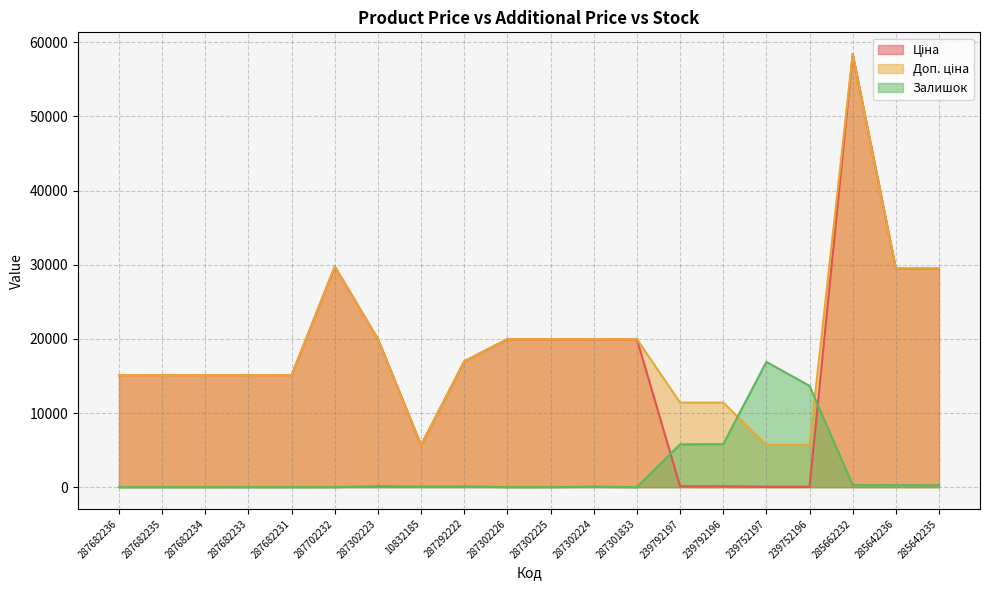

How many distinct data groups are displayed?

3